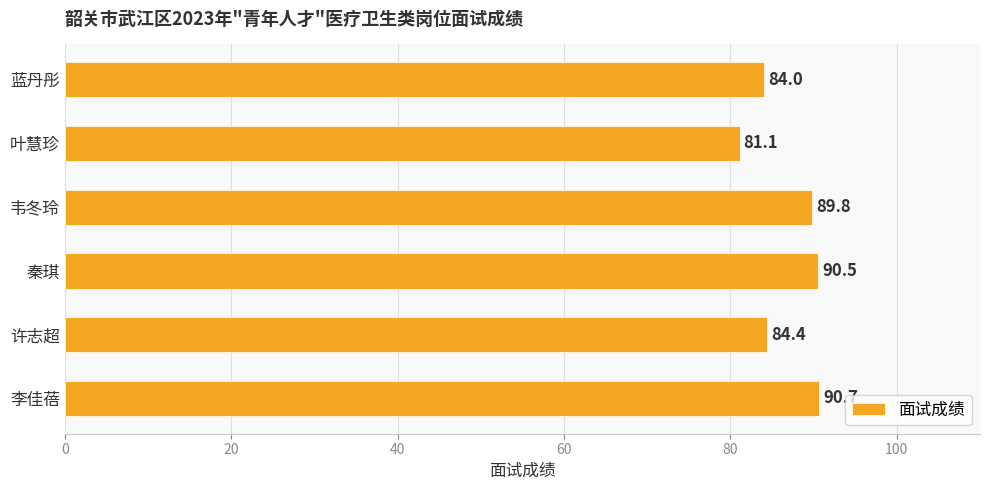

Rank the categories by value from lowest to highest.

叶慧珍, 蓝丹彤, 许志超, 韦冬玲, 秦琪, 李佳蓓